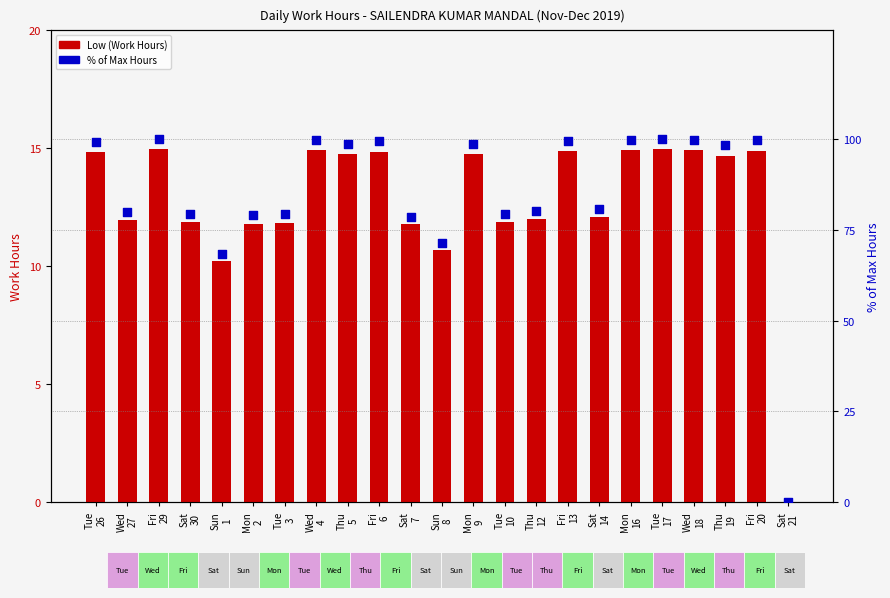

Which series has the largest Y range (max minus min)?

% of Max Hours